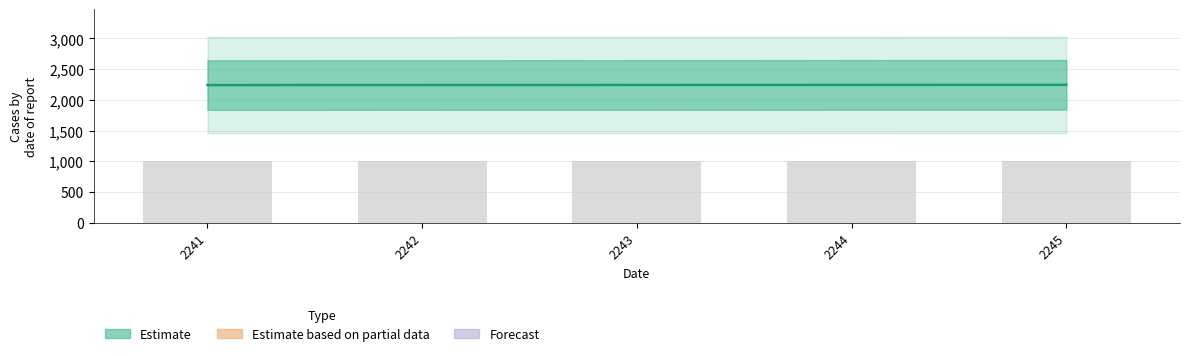

True or false: the data shows 2242 at 2242.

True